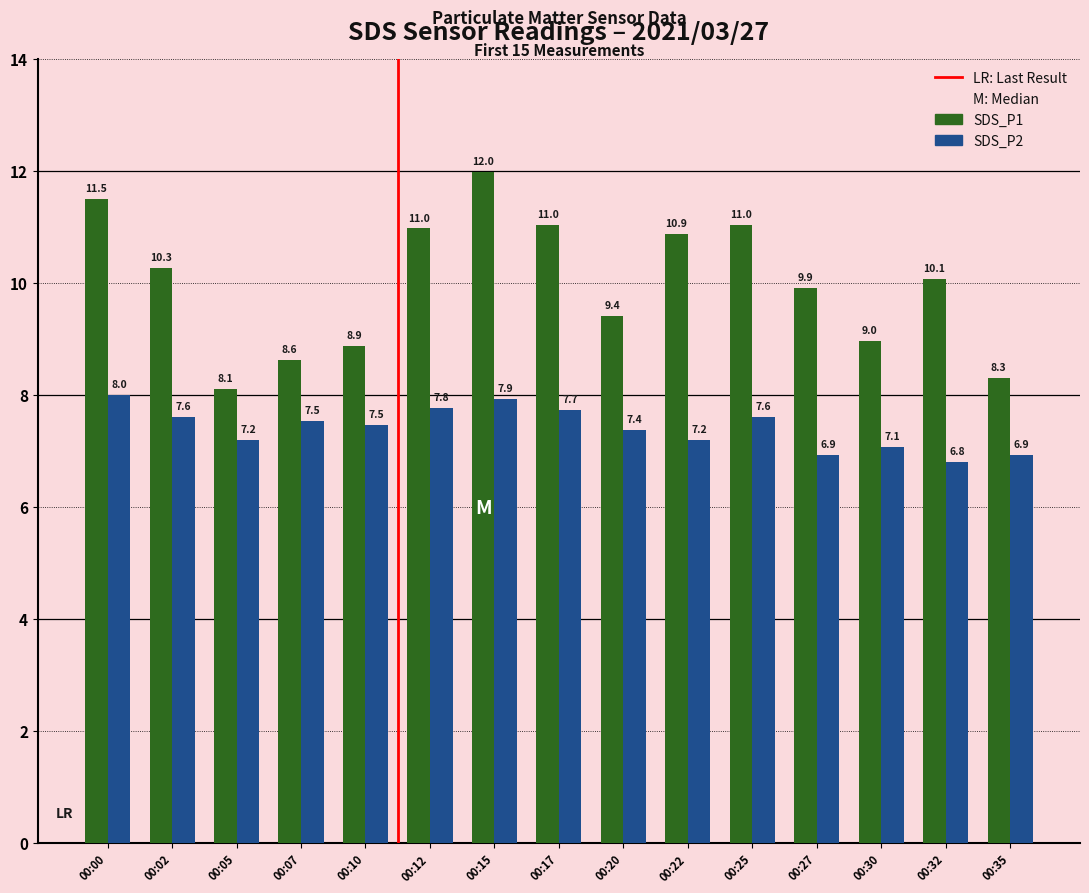

How many values in the SDS_P1 series exceed 10?

8